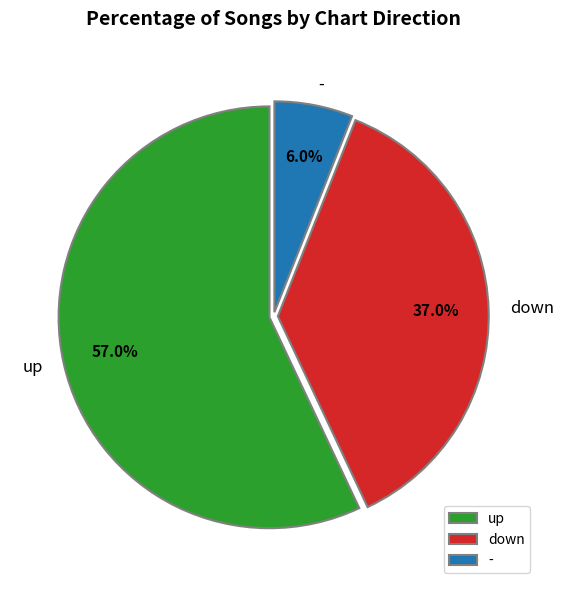

Which slice represents more than half of the pie?

up